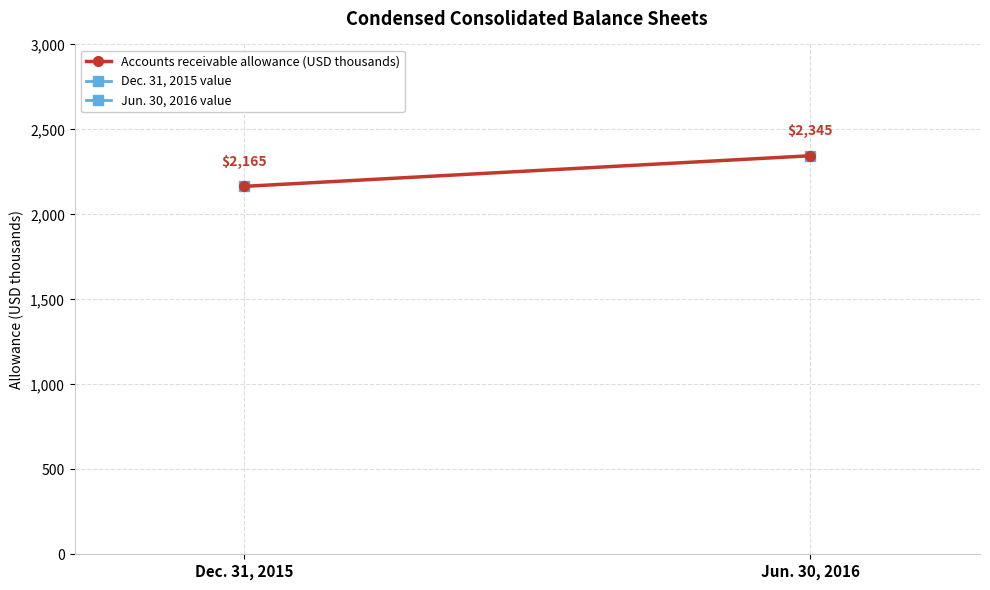

Rank the categories by value from highest to lowest.

Jun. 30, 2016, Dec. 31, 2015